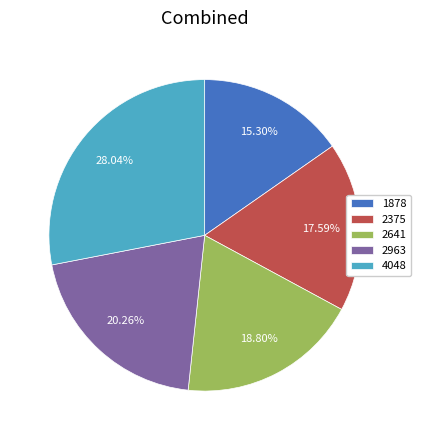

True or false: 1878 accounts for 15% of the total.

True